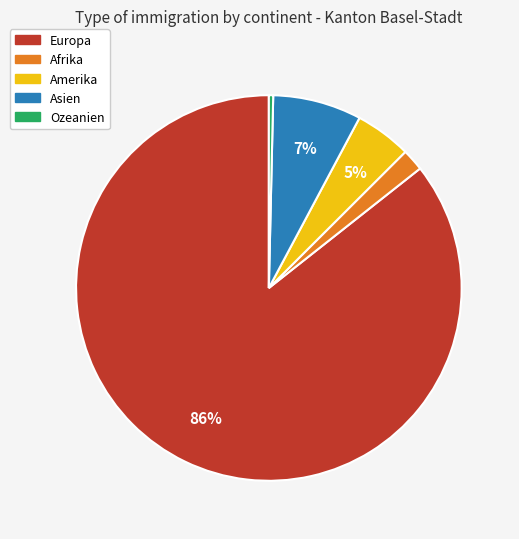

What percentage is the Europa slice, to the nearest percent?

86%